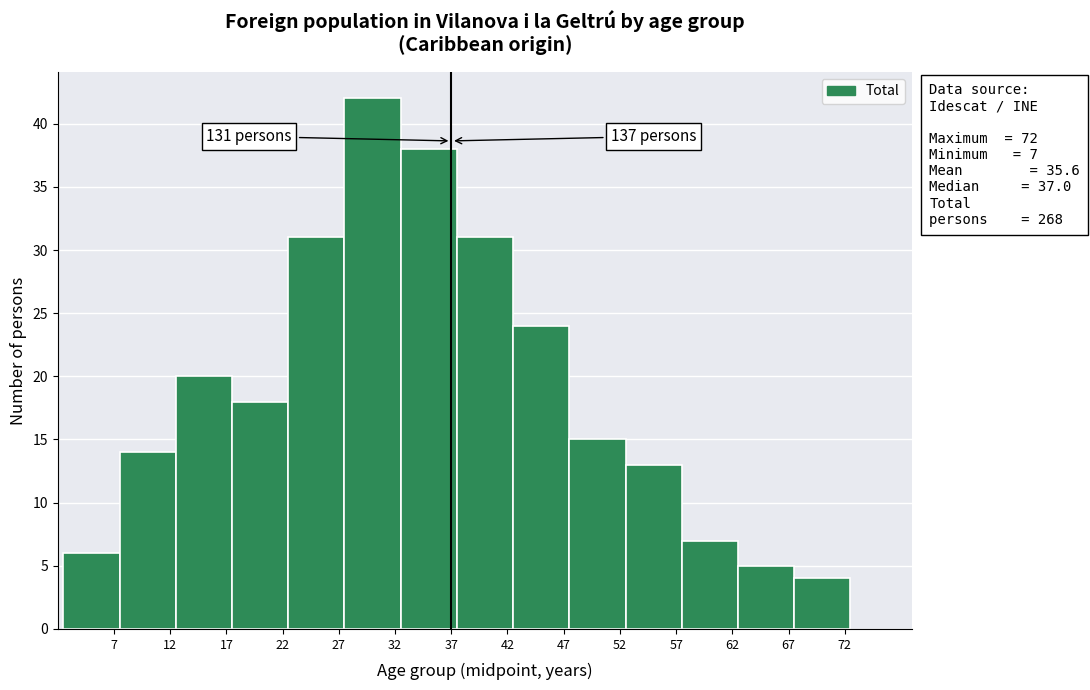

Over which range of the x-axis is the bar tallest?

27.5 to 32.5